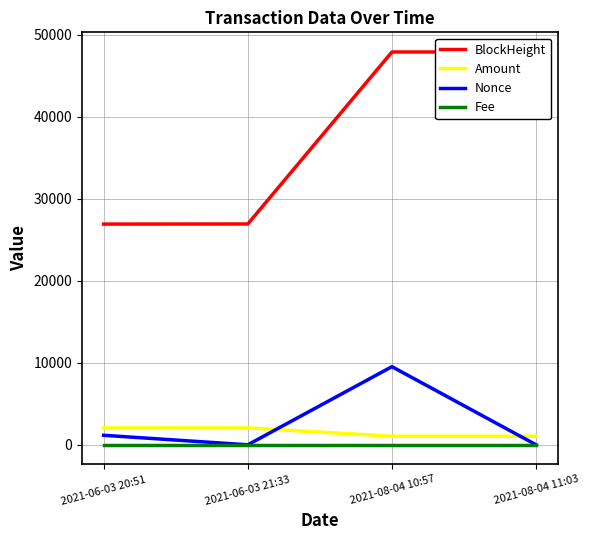

The Fee series shows 0.0 at 2021-06-03 20:51. True or false?

False